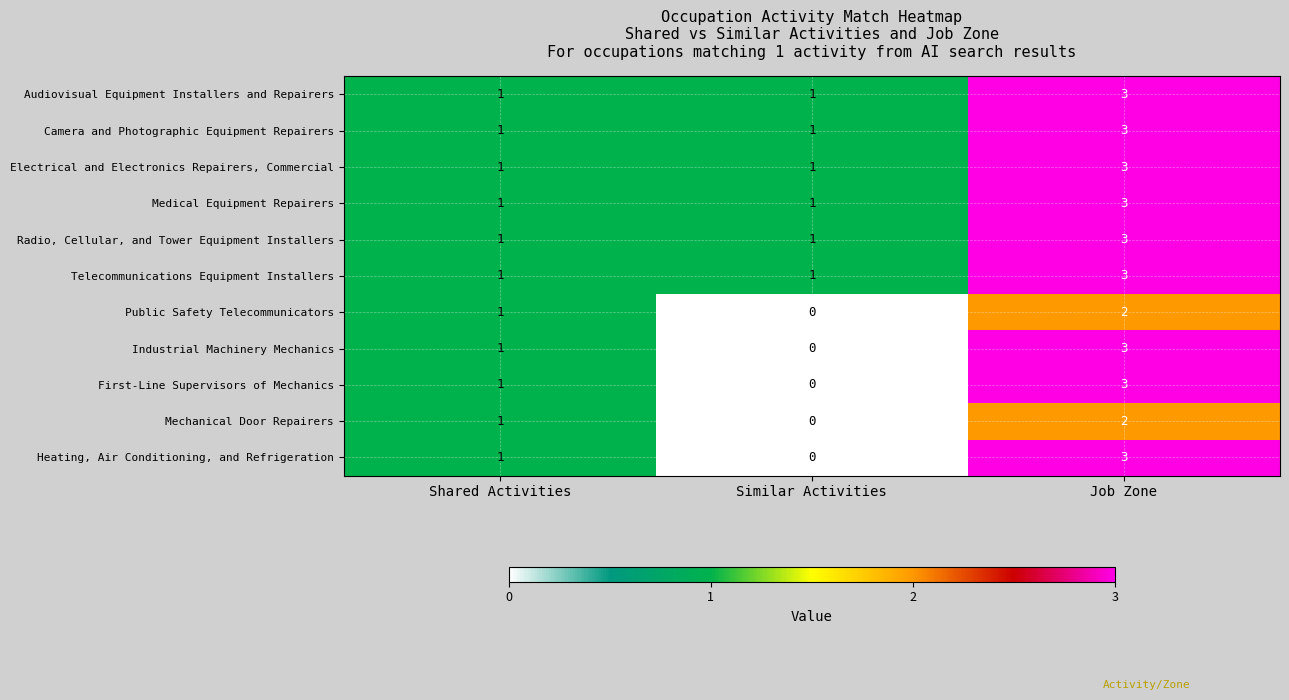

At which category is the sum across all series the highest?

Job Zone